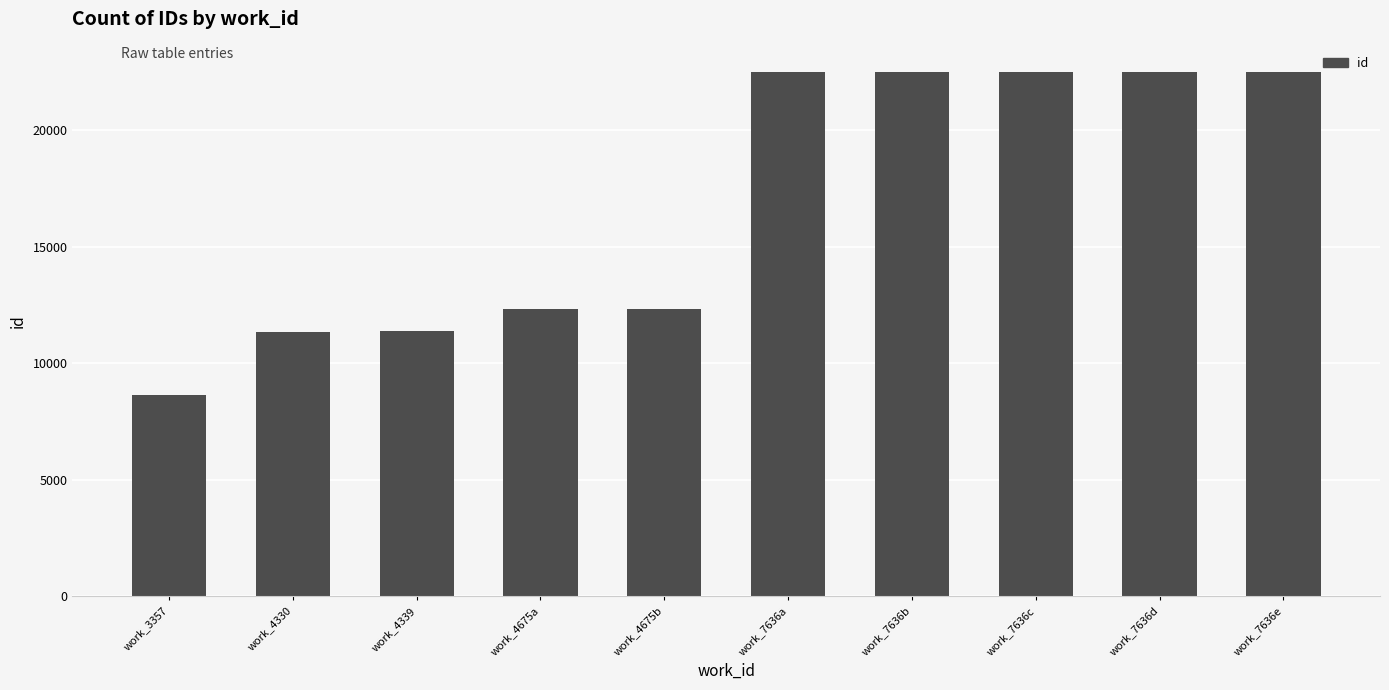

What is the smallest value displayed?

8630